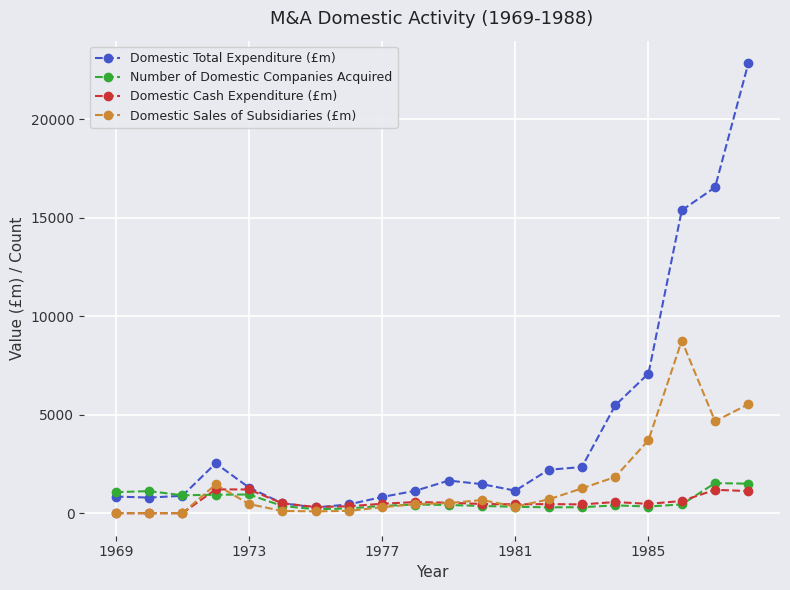

How many categories are shown in the chart?

20